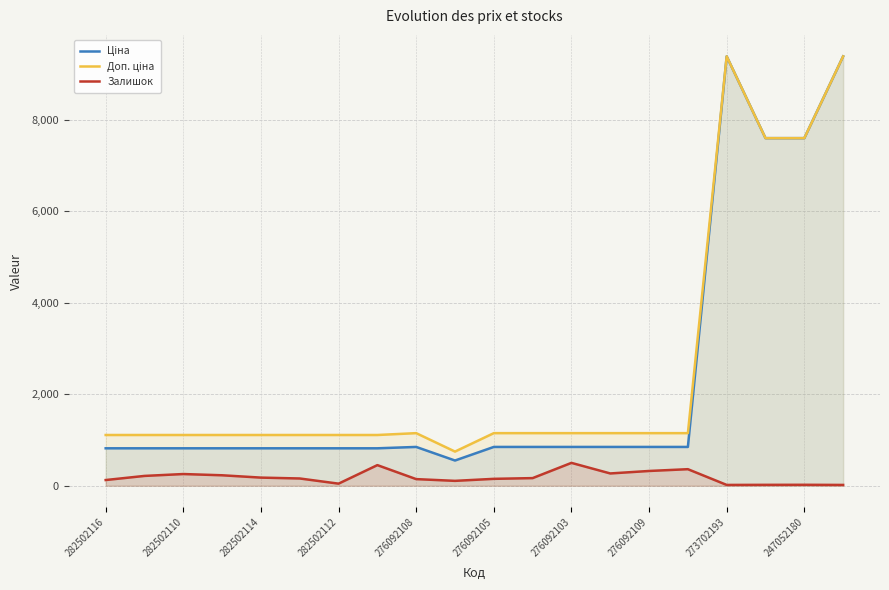

In Ціна, how many points are lower than both neighbors (excluding endpoints)?

1